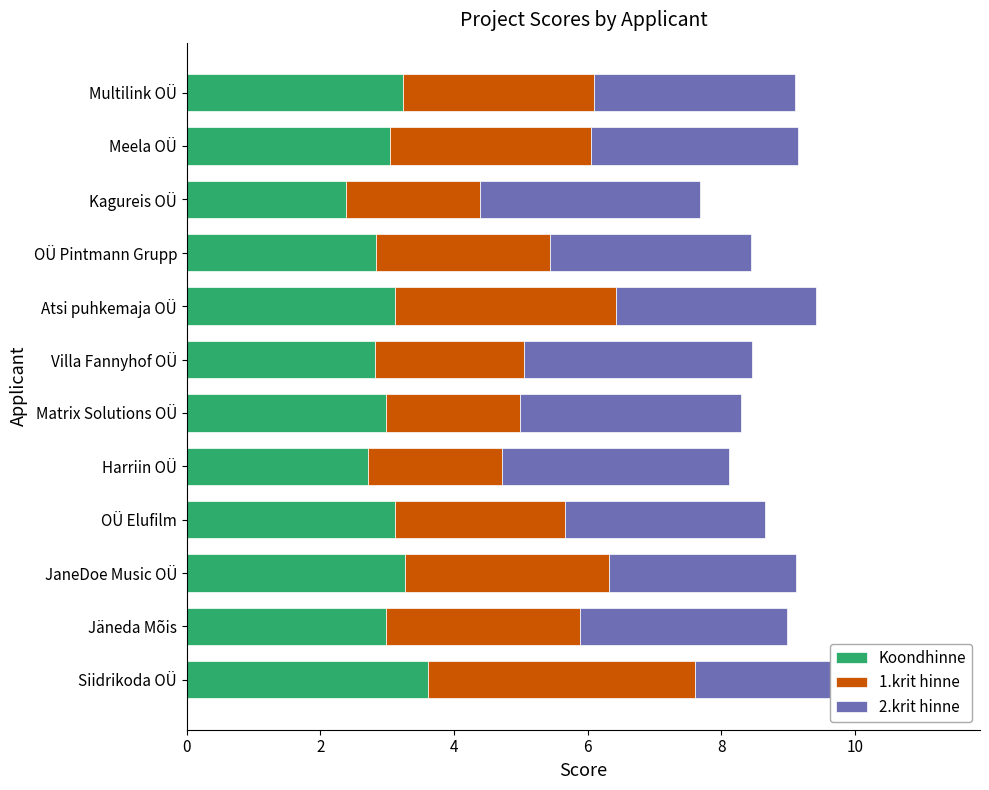

What is the difference between the Koondhinne values at 4 and 8?

0.5